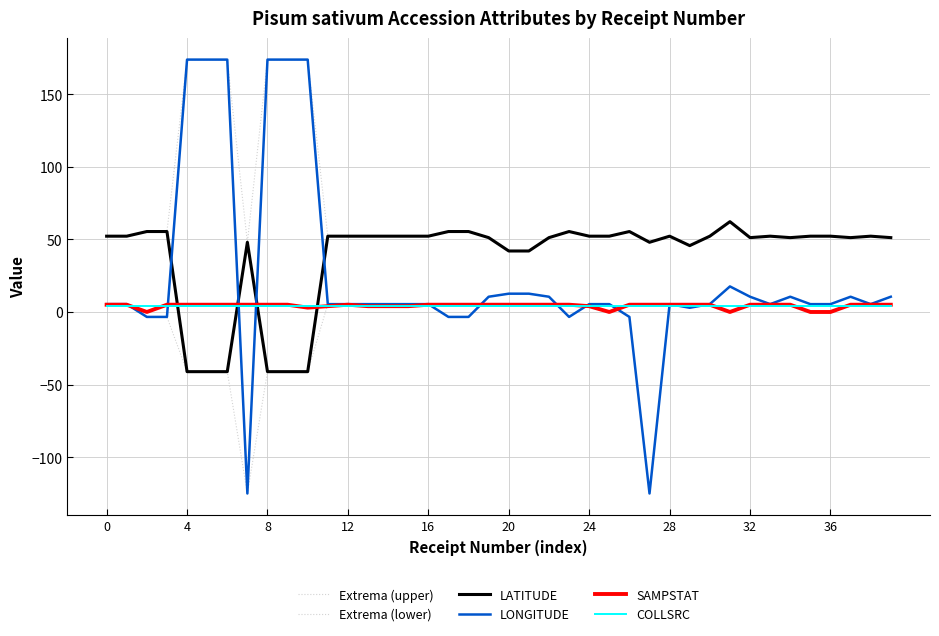

How many lines are shown in the chart?

6